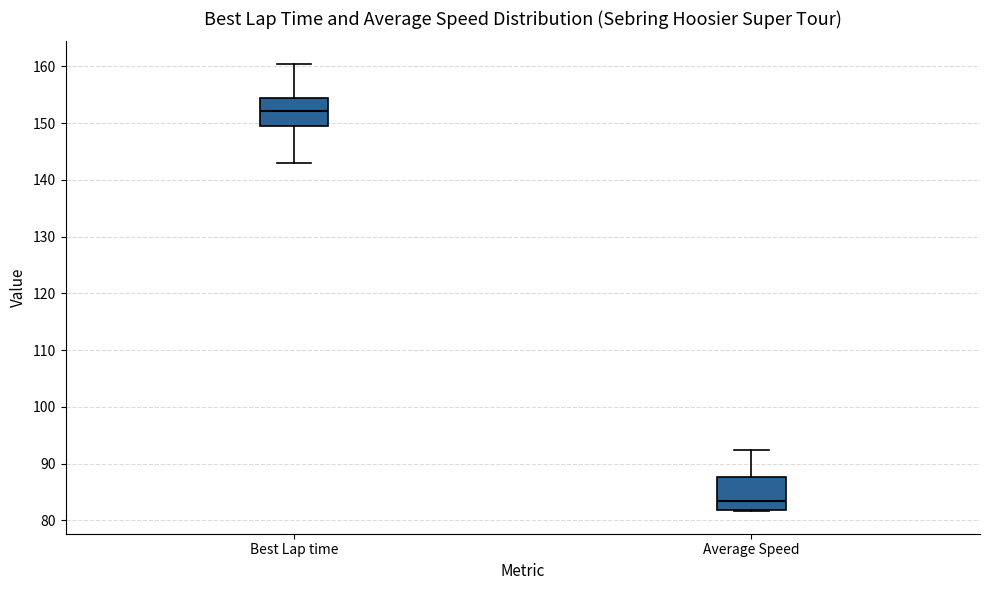

Where does the median line of the box for Average Speed sit on the y-axis? The values are not printed on the chart, so give them approximately, as read against the axis.

83